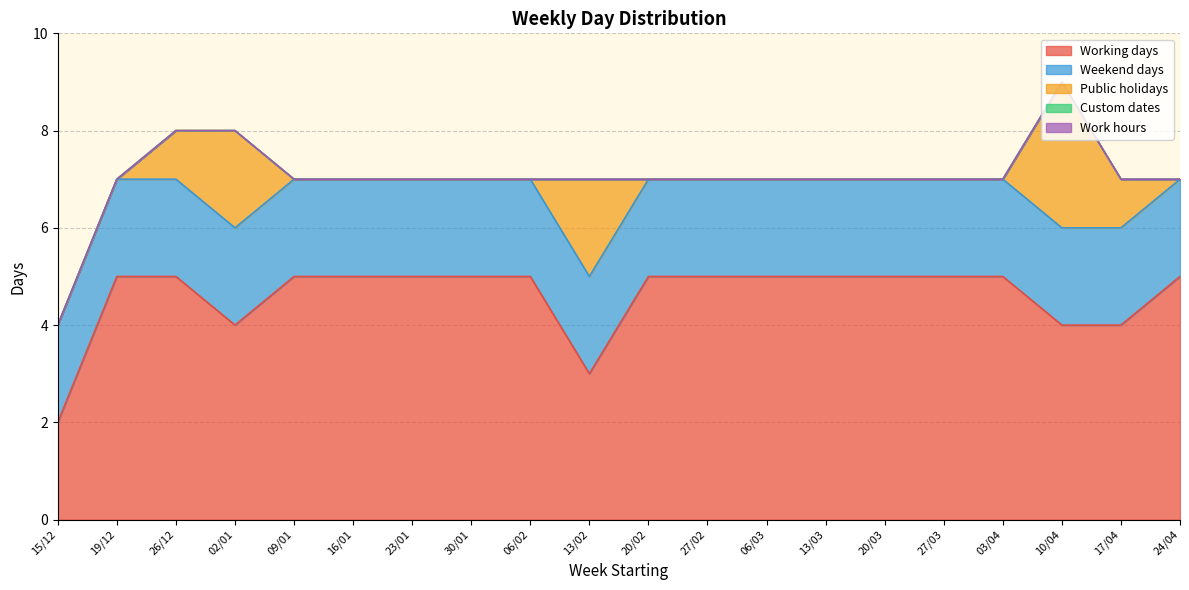

How many lines are shown in the chart?

5